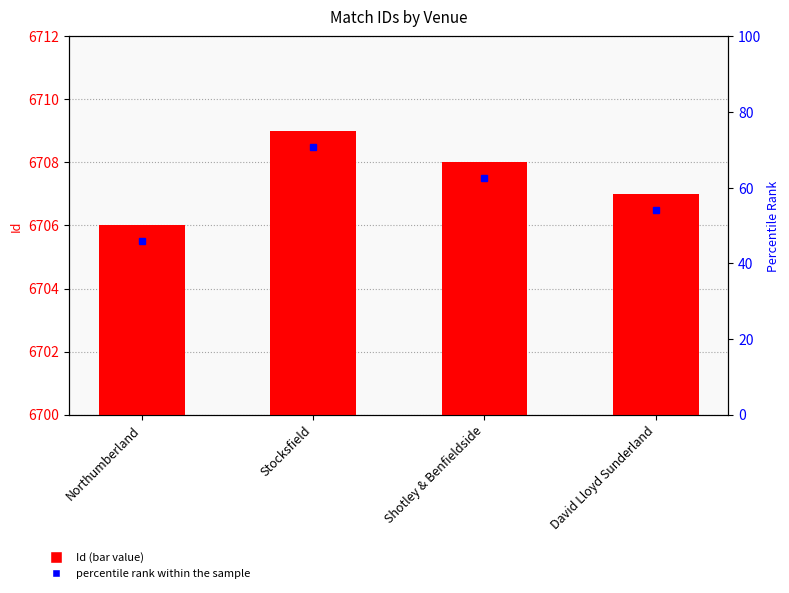

What is the sum of the values at David Lloyd Sunderland and Shotley & Benfieldside?

13415